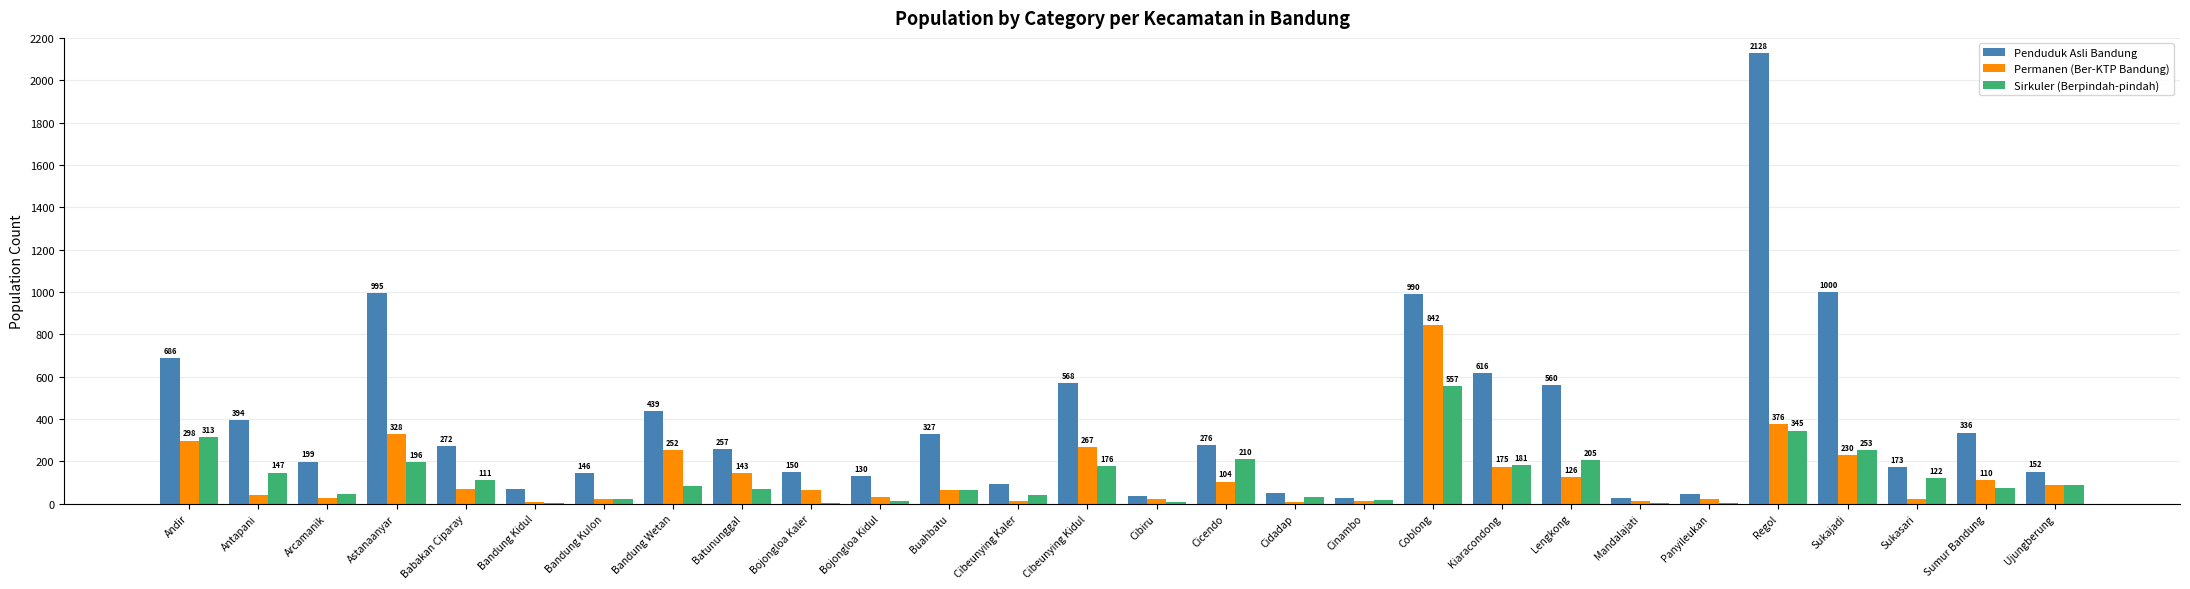

Reading right to left, what are all the values shown in this chart?

Penduduk Asli Bandung: 152	336	173	1000	2128	48	28	560	616	990	28	50	276	36	568	95	327	130	150	257	439	146	69	272	995	199	394	686
Permanen (Ber-KTP Bandung): 88	110	21	230	376	23	13	126	175	842	13	8	104	20	267	15	65	32	67	143	252	24	8	70	328	26	41	298
Sirkuler (Berpindah-pindah): 89	72	122	253	345	2	4	205	181	557	16	30	210	8	176	39	63	13	4	69	83	23	2	111	196	48	147	313